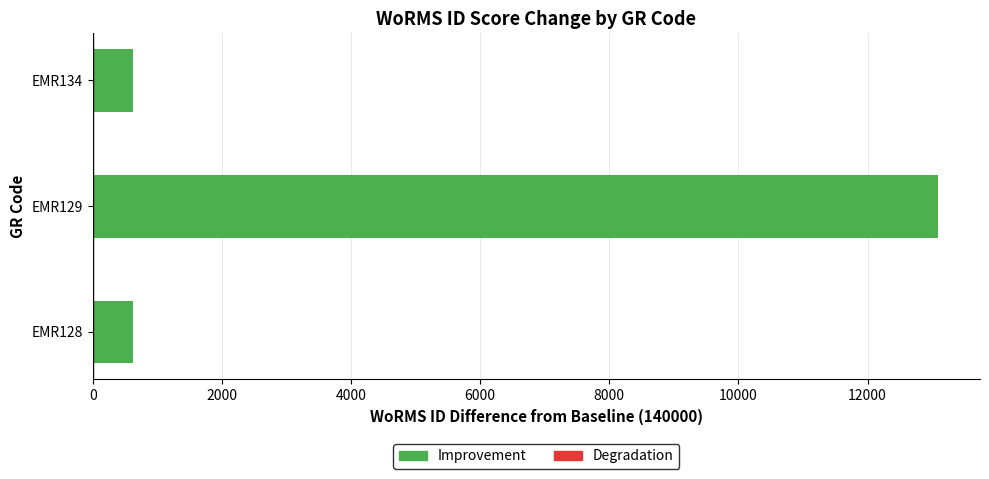

Where is the data nearest to the value 6854?

EMR134